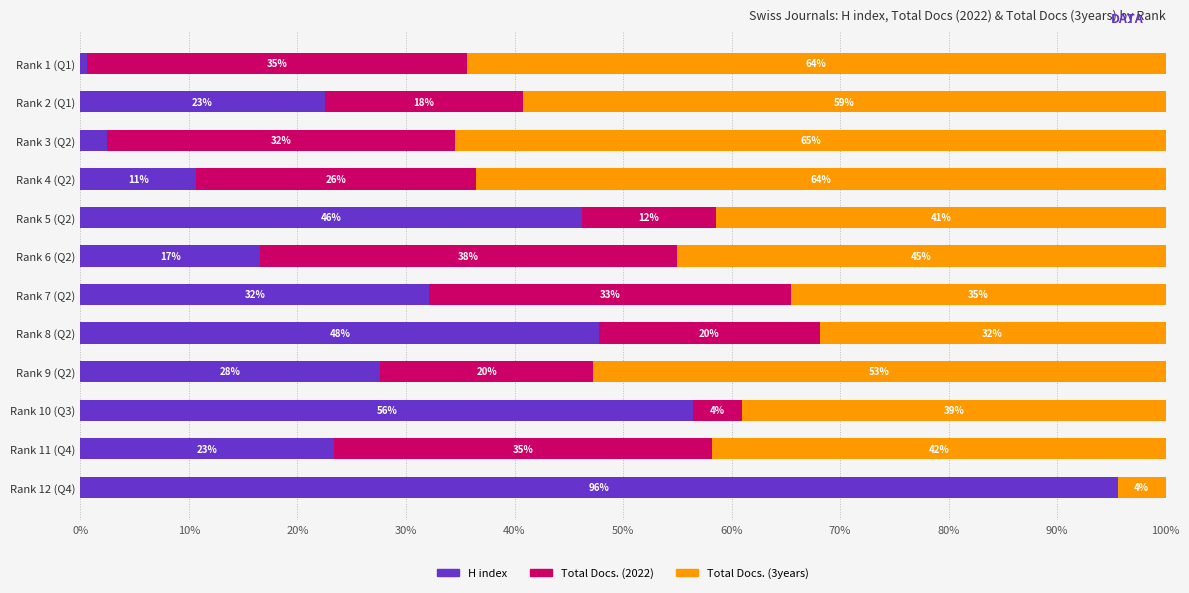

List the series in order of their peak value, highest first.

H index, Total Docs. (3years), Total Docs. (2022)